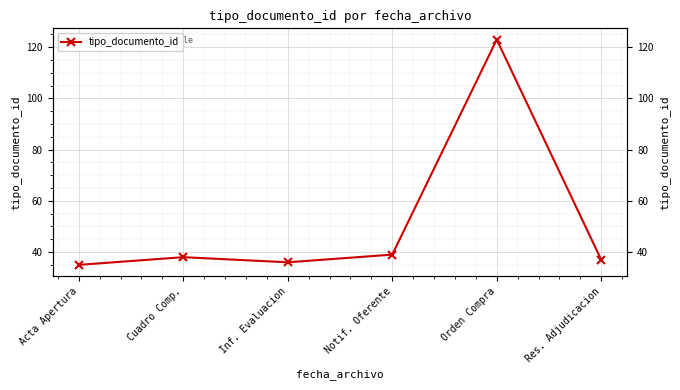

Reading left to right, transcribe all the data shown in this chart.

35	38	36	39	123	37